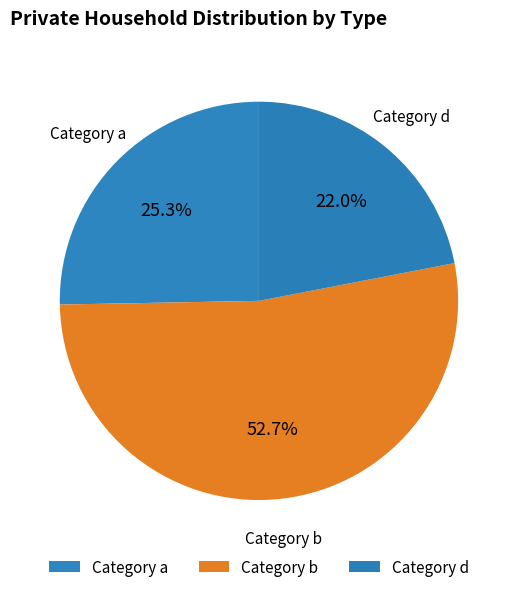

Which slice is the largest?

b